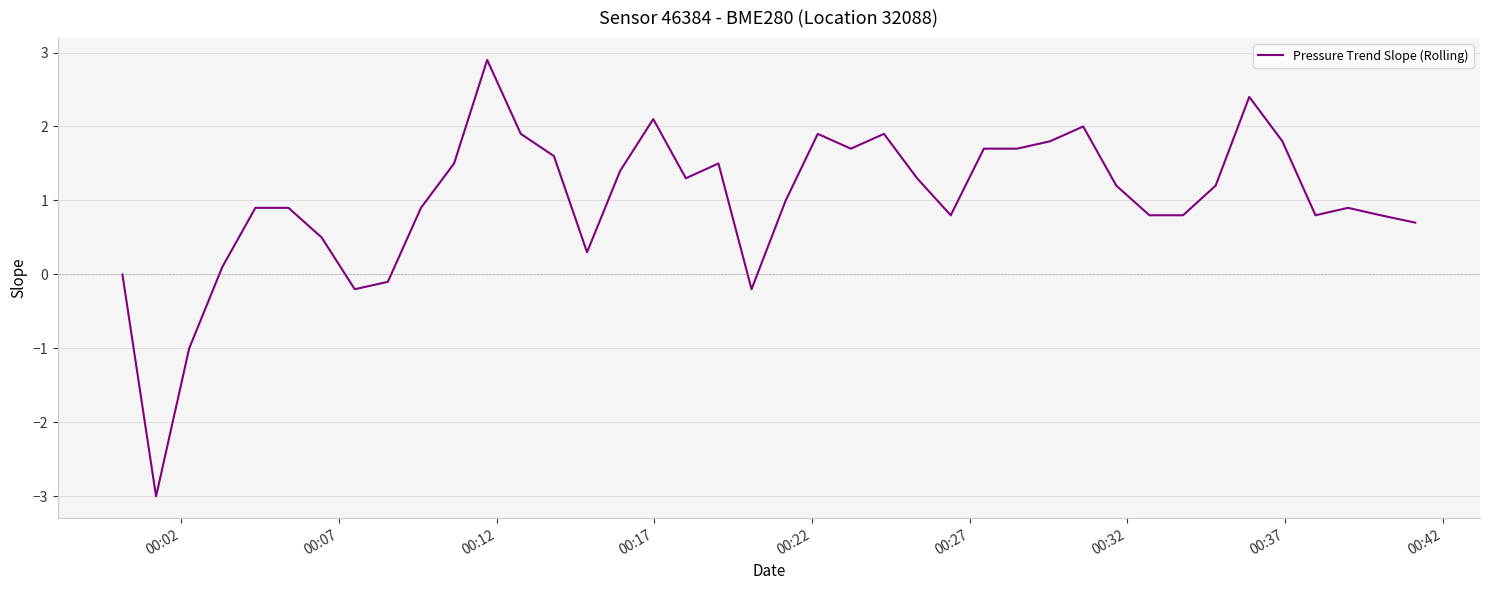

What is the minimum value shown in the chart?

-3.0